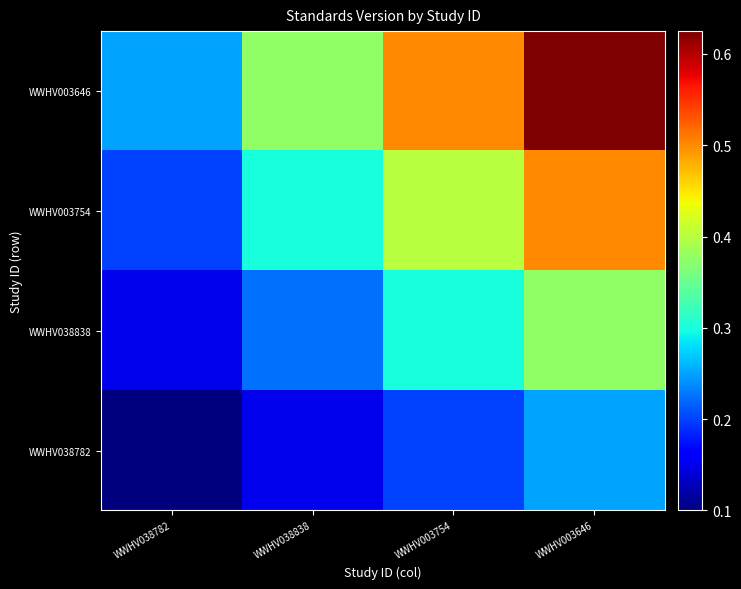

Reading right to left, transcribe all the data shown in this chart.

WWHV038782: WWHV003646=0.2	WWHV003754=0.2	WWHV038838=0.2	WWHV038782=0.1
WWHV038838: WWHV003646=0.4	WWHV003754=0.3	WWHV038838=0.2	WWHV038782=0.2
WWHV003754: WWHV003646=0.5	WWHV003754=0.4	WWHV038838=0.3	WWHV038782=0.2
WWHV003646: WWHV003646=0.6	WWHV003754=0.5	WWHV038838=0.4	WWHV038782=0.2